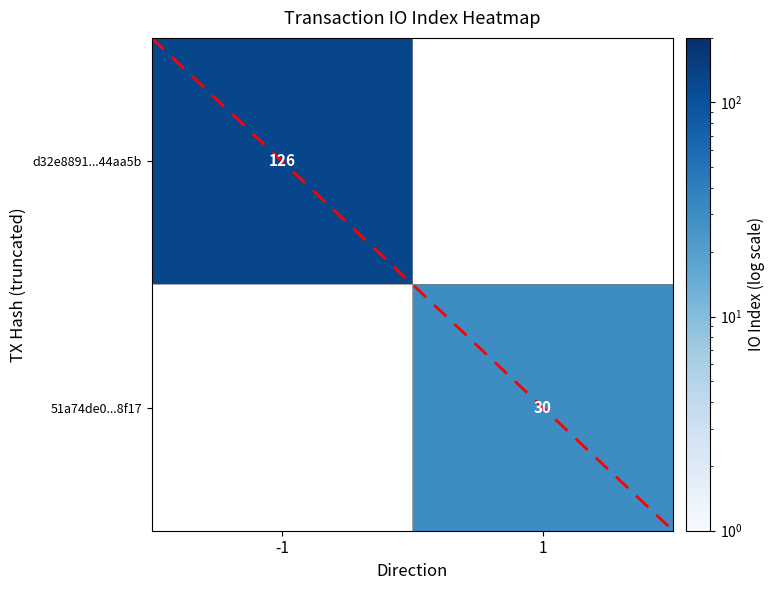

Between 1 and -1, which is larger?

-1